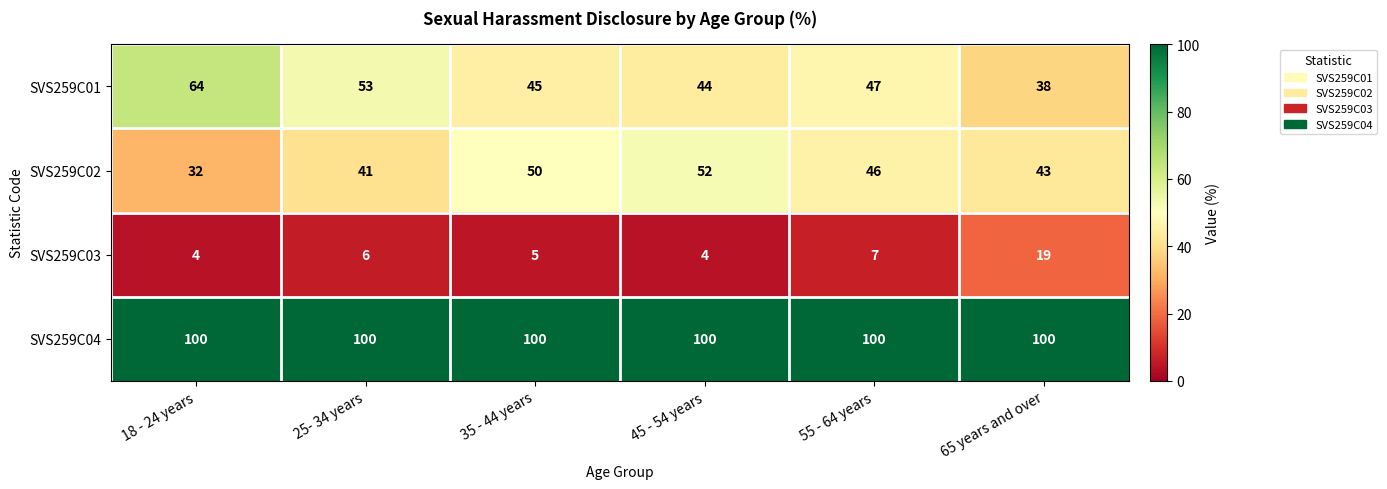

What is the sum of the SVS259C02 values at 65 years and over and 55 - 64 years?

89